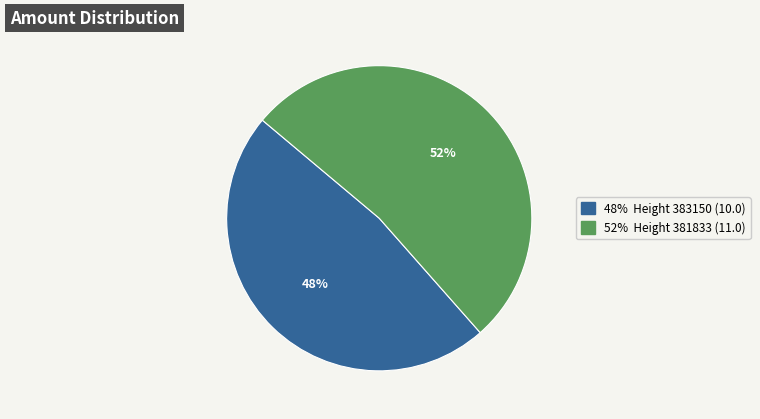

To the nearest percent, what is the average slice percentage?

50%